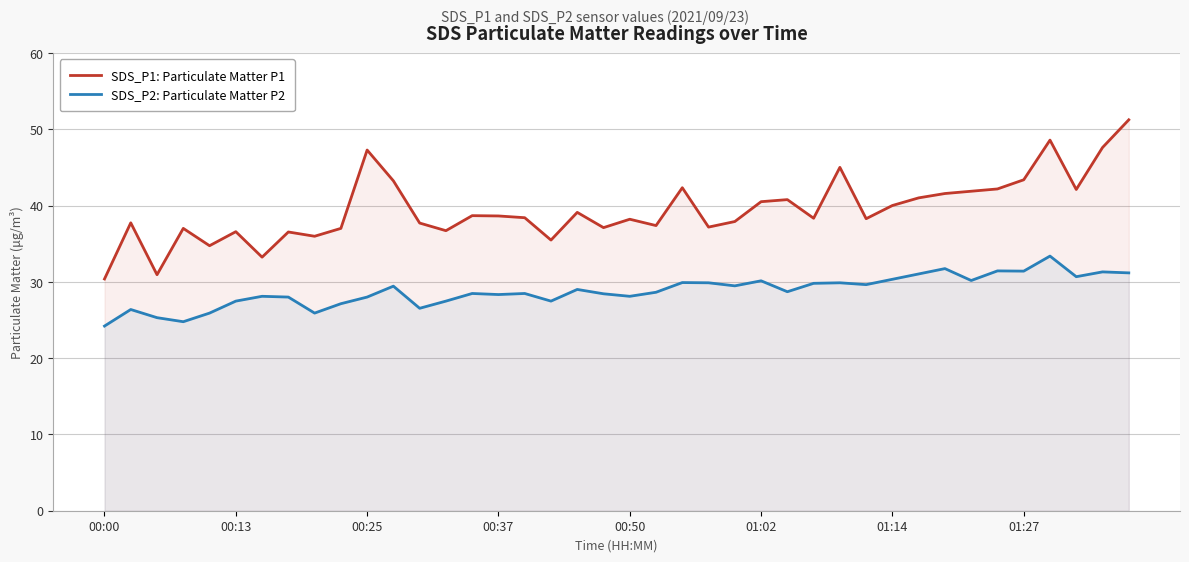

Which category has the lowest value across all series?

00:00